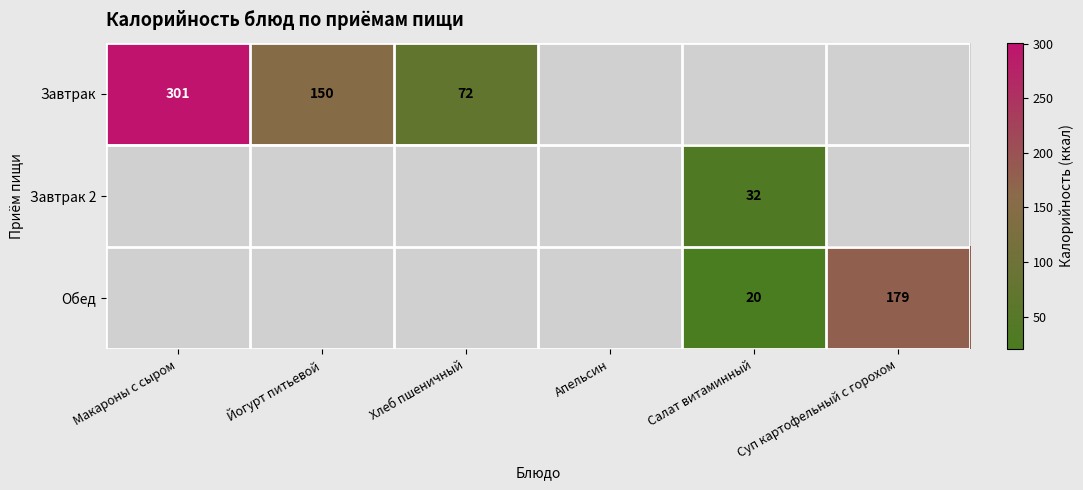

The Завтрак series shows 43 at Йогурт питьевой. True or false?

False